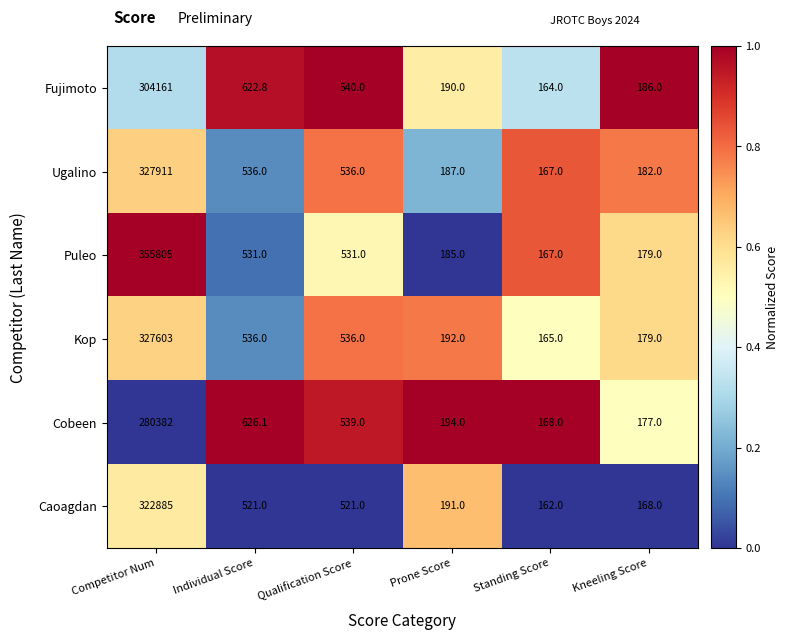

List the series in order of their peak value, highest first.

Puleo, Ugalino, Kop, Caoagdan, Fujimoto, Cobeen